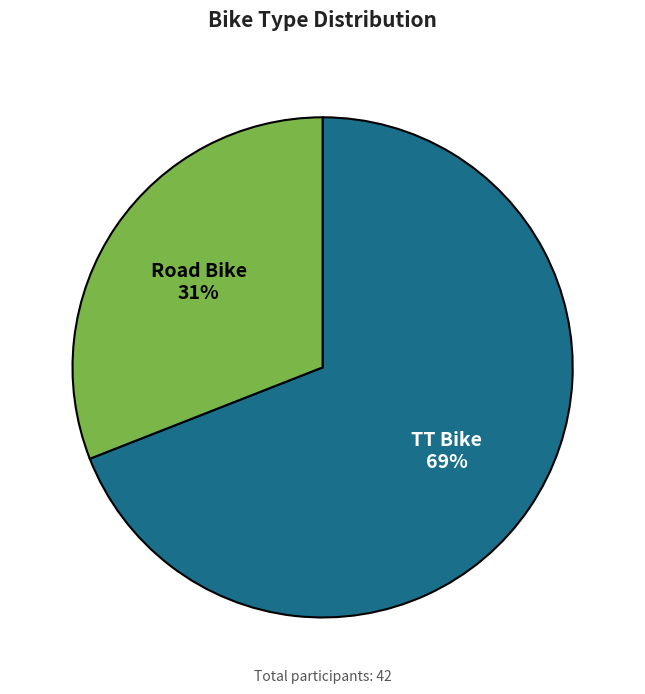

Which category accounts for the majority?

TT Bike